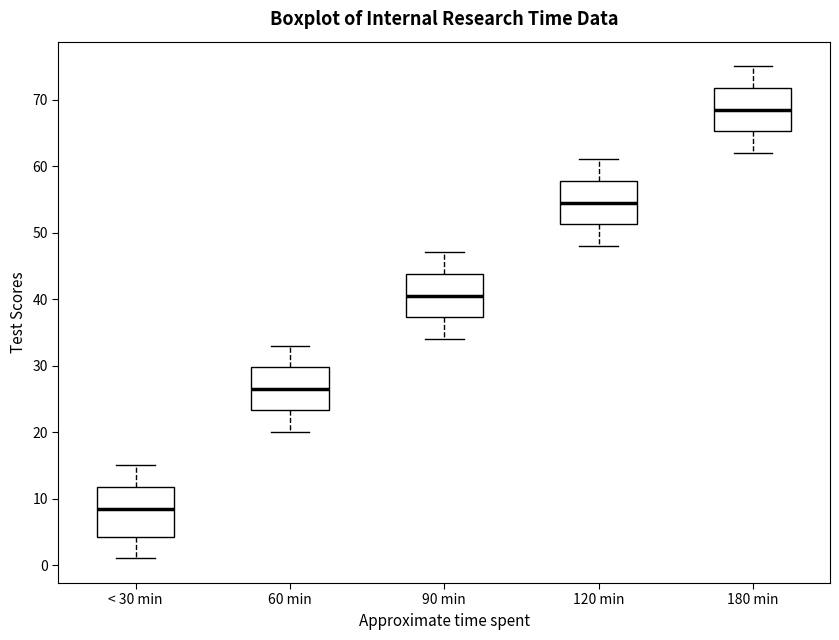

Which box has the lowest median line?

< 30 min